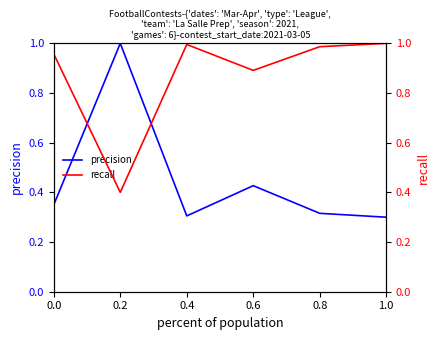

Does the chart display data point markers on the line(s)?

No